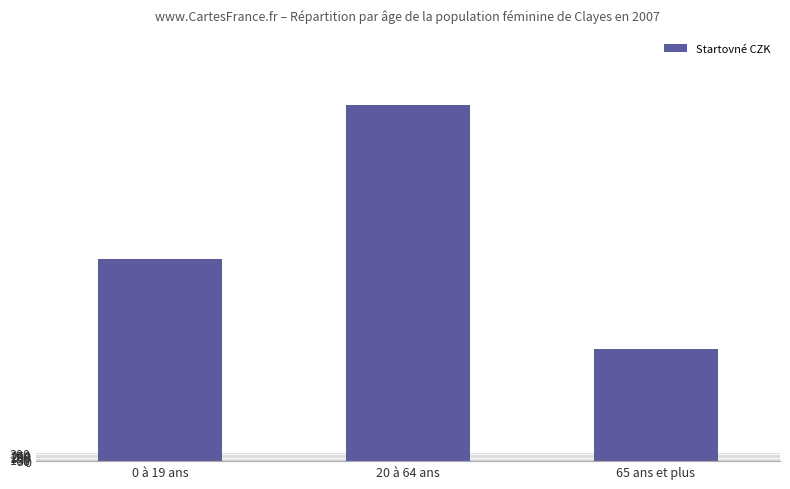

What is the difference between the values at 20 à 64 ans and 65 ans et plus?

9472.0